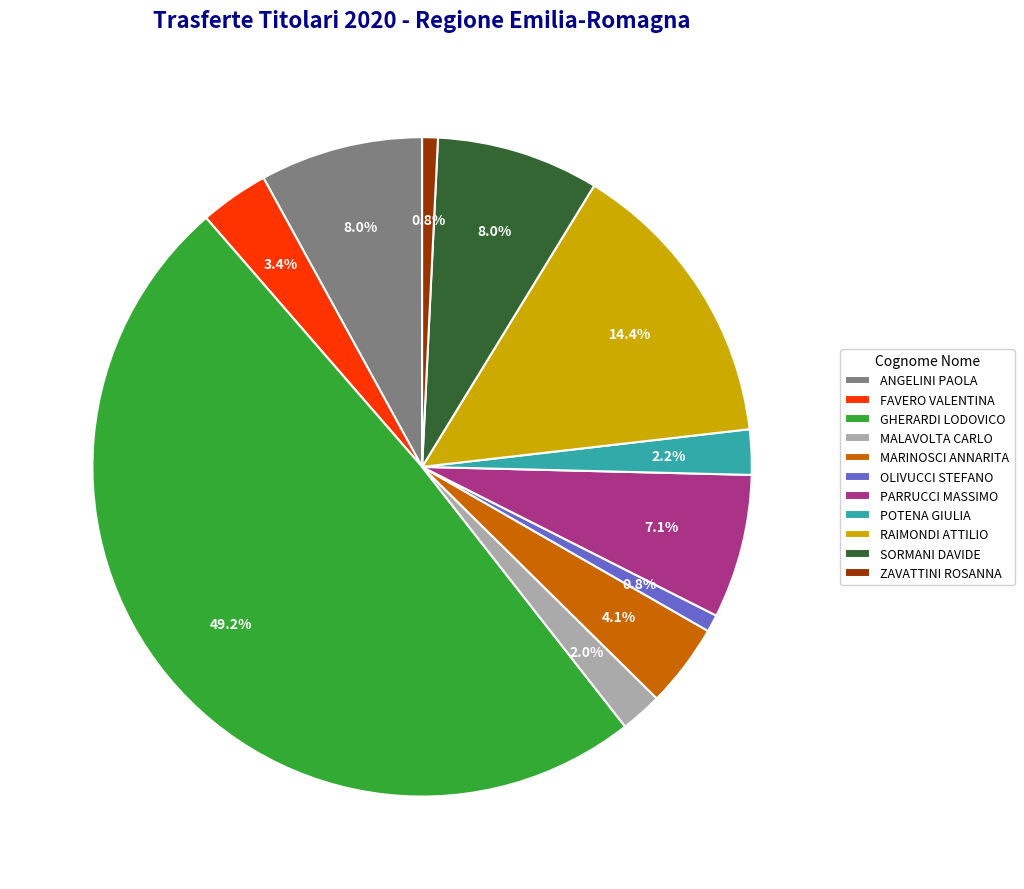

To the nearest percent, what is the combined percentage of MARINOSCI ANNARITA and ZAVATTINI ROSANNA?

5%